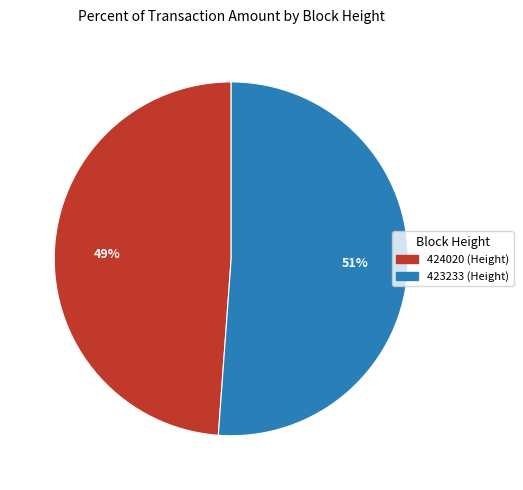

How many segments does this pie chart have?

2